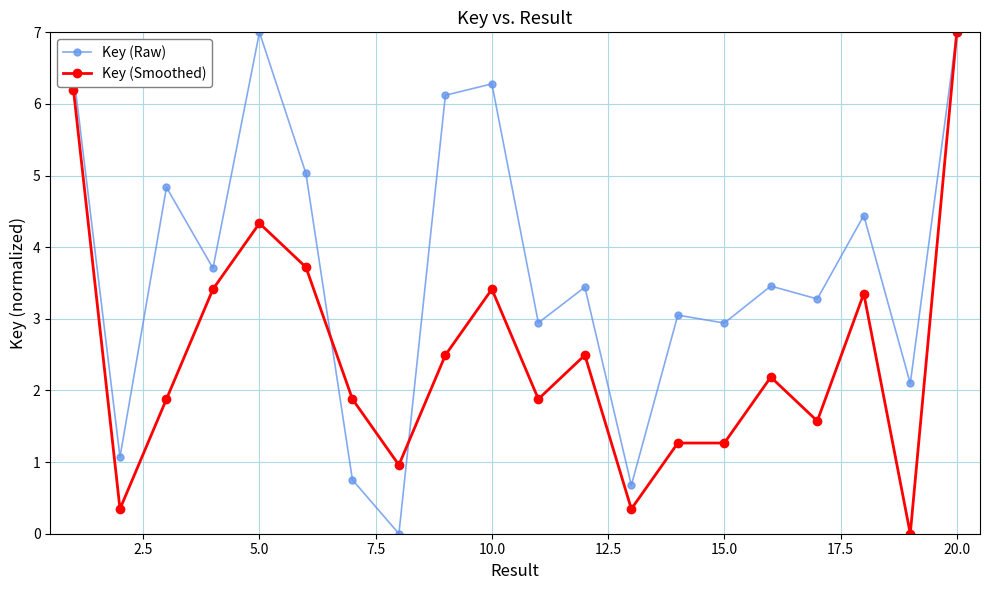

True or false: Key (Smoothed) has more than 1 points higher than both neighbors.

True